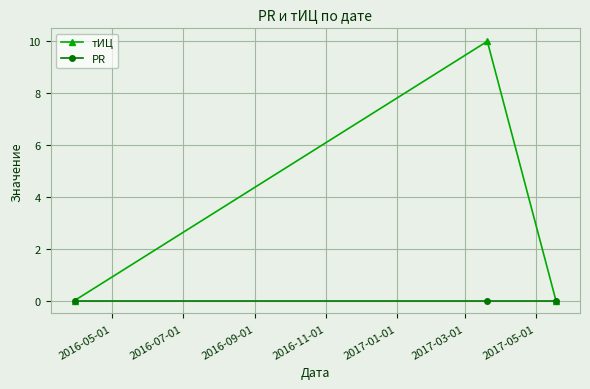

What is the maximum value shown in the chart?

10